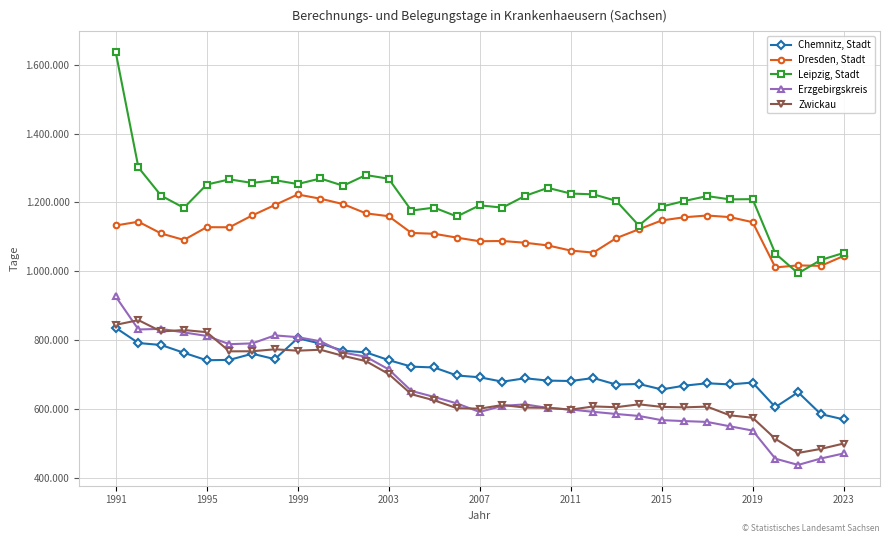

Does the chart have visible grid lines?

Yes